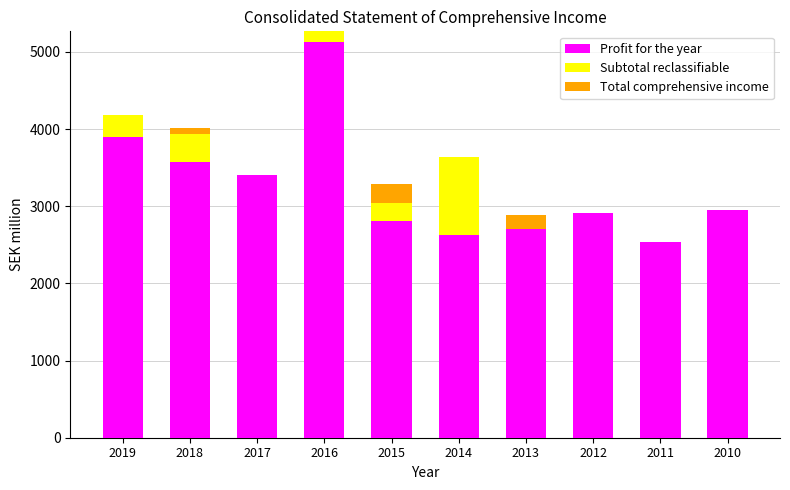

Reading left to right, what are the values for Profit for the year?

2019=3895.6	2018=3577.7	2017=3400.3	2016=5123.2	2015=2803.0	2014=2626.0	2013=2711.0	2012=2907.0	2011=2538.0	2010=2958.0